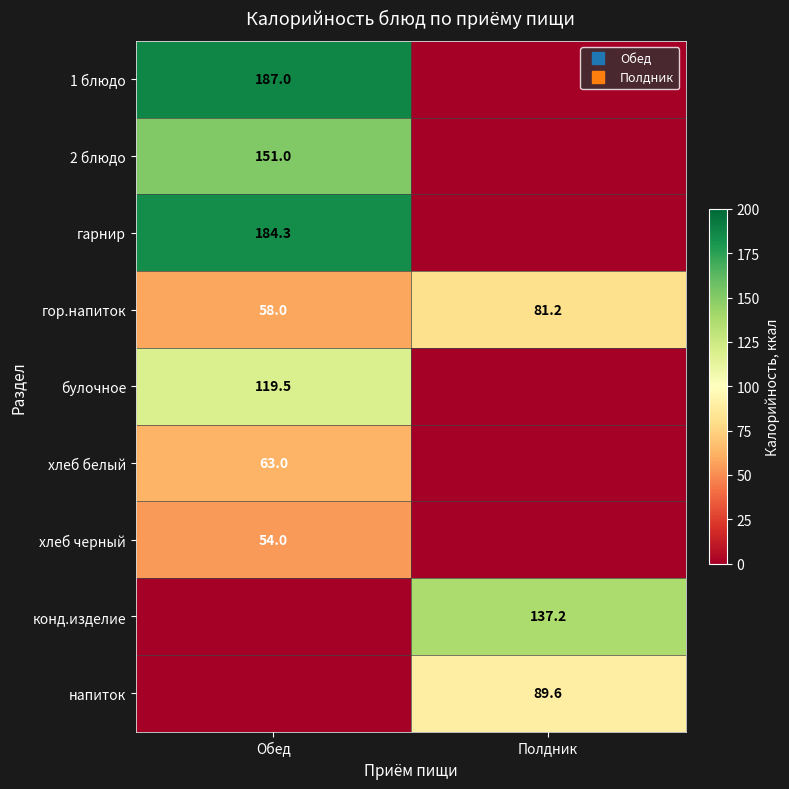

The value of напиток at Обед is -61.1. True or false?

False